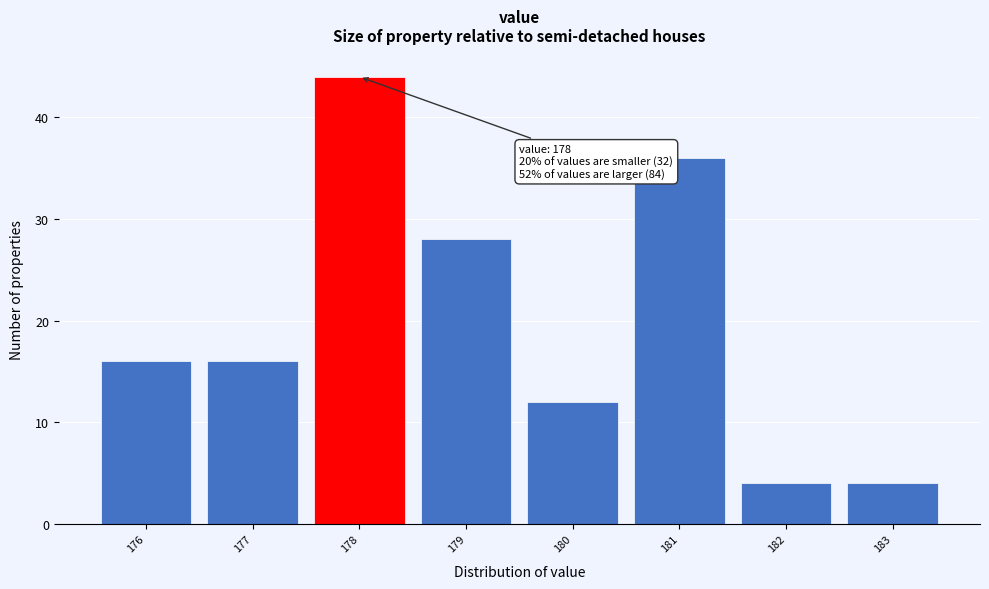

Over which range of the x-axis is the bar tallest?

177.5 to 178.5